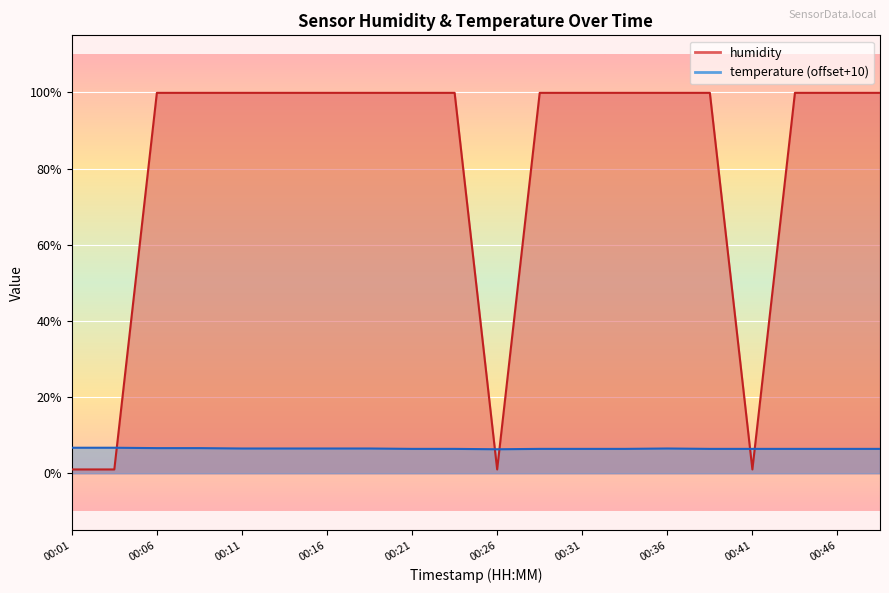

The chart shows a value of 99.9 at 00:06. True or false?

True